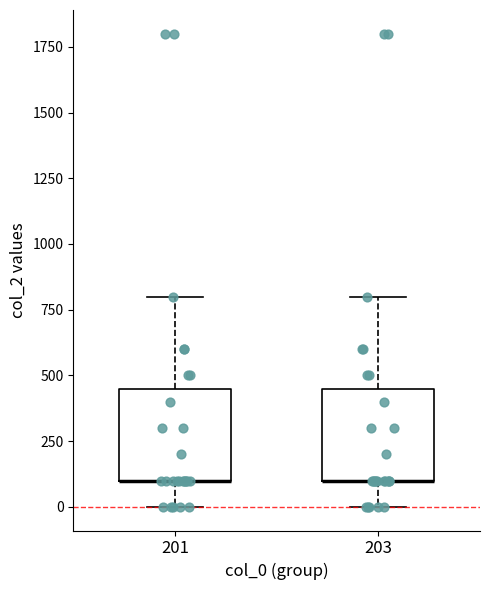

Reading left to right, read every box against the y-axis: the position of its median line, the range the box covers, and the ends of its whiskers. The values are not printed on the chart, so give them approximately, as read against the axis.

201: median 100 (drawn on the box's lower edge), box 100 to 450, whiskers 0 to 800
203: median 100 (drawn on the box's lower edge), box 100 to 450, whiskers 0 to 800